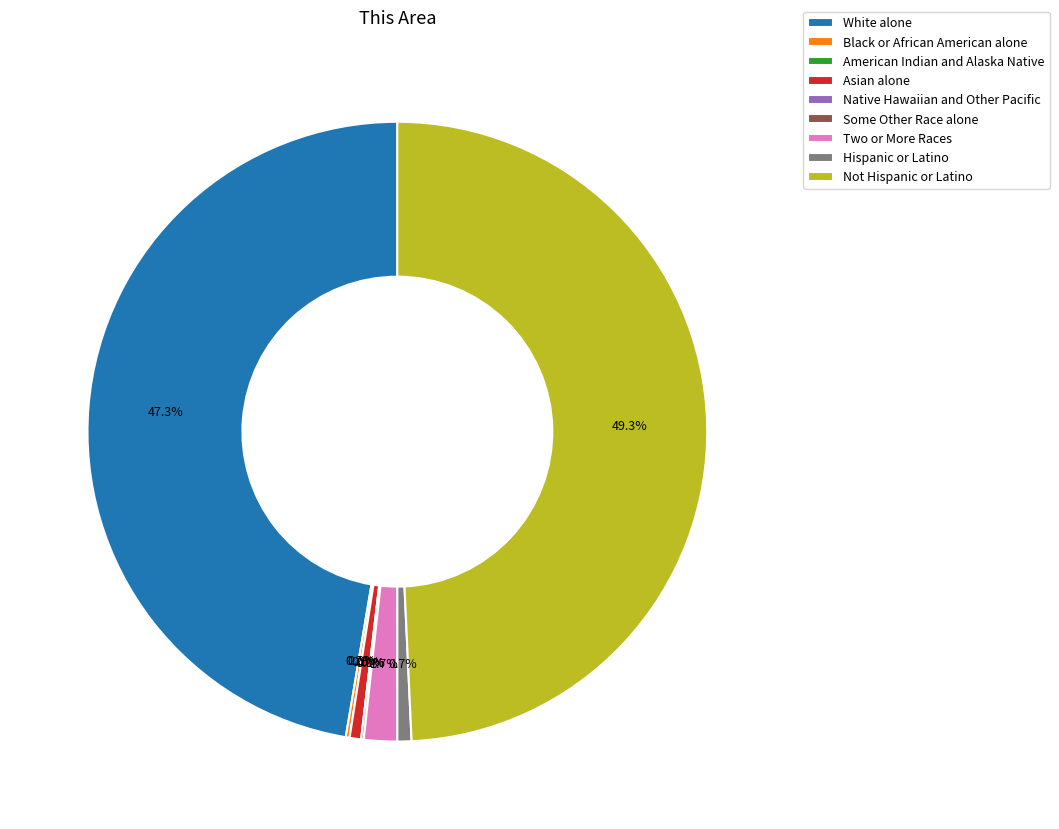

Is Two or More Races the majority of the pie?

No